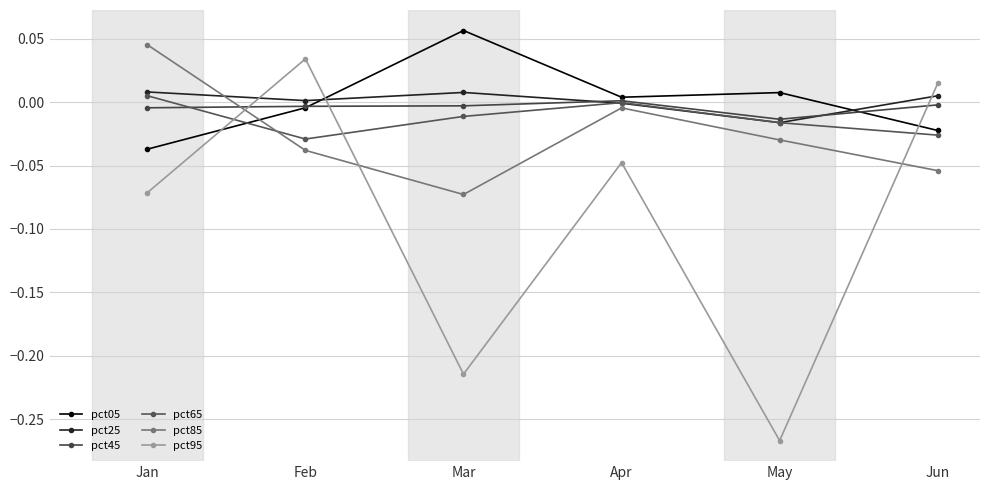

At which category does the chart reach its peak across all series?

Mar